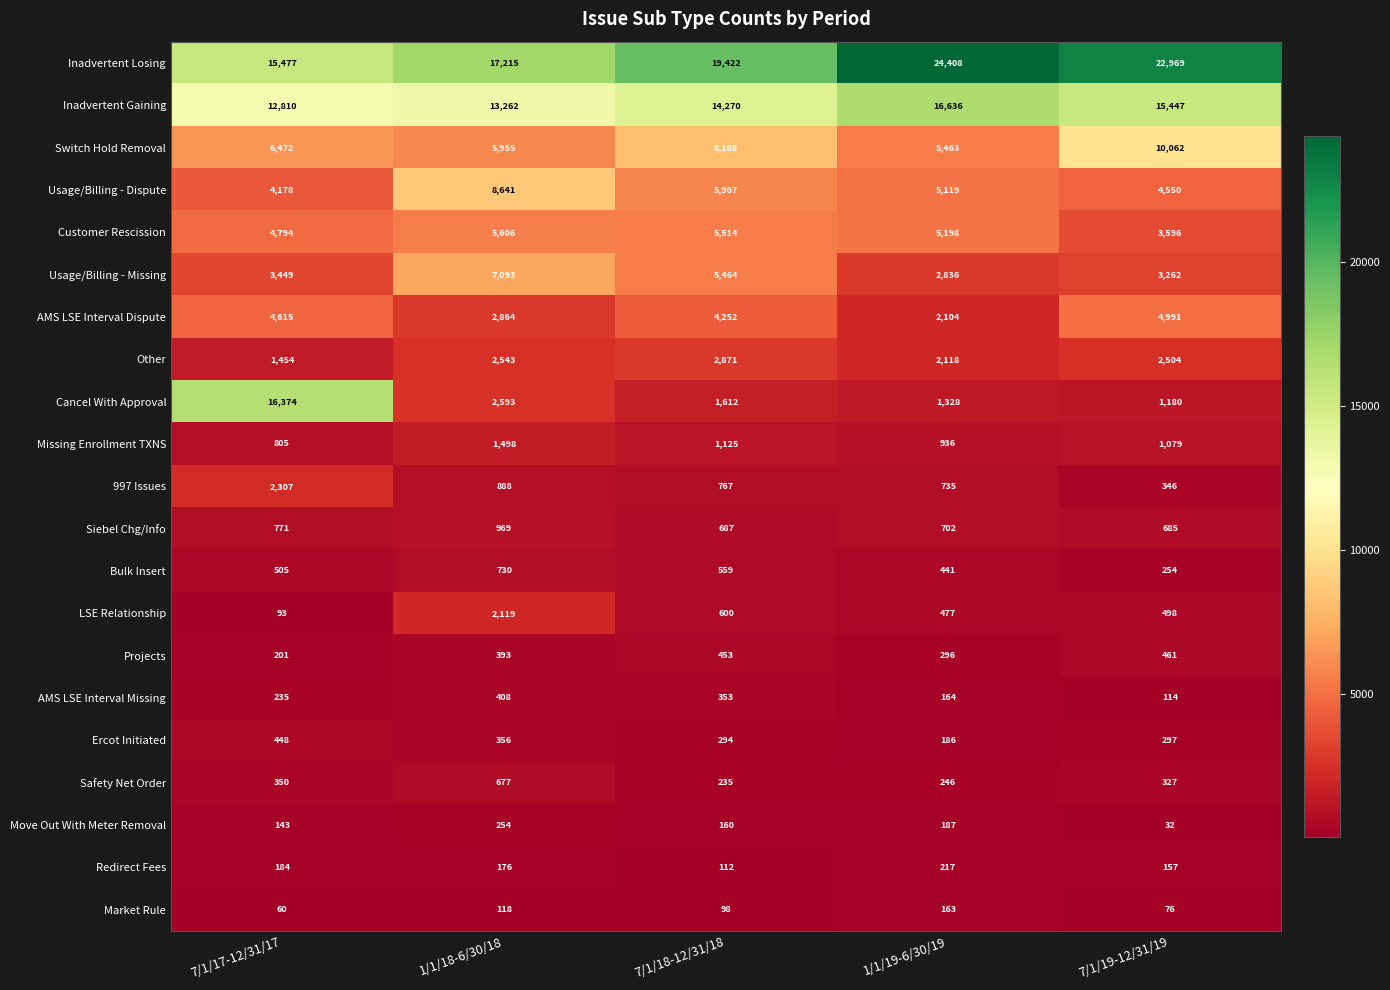

How many series are shown in this chart?

21